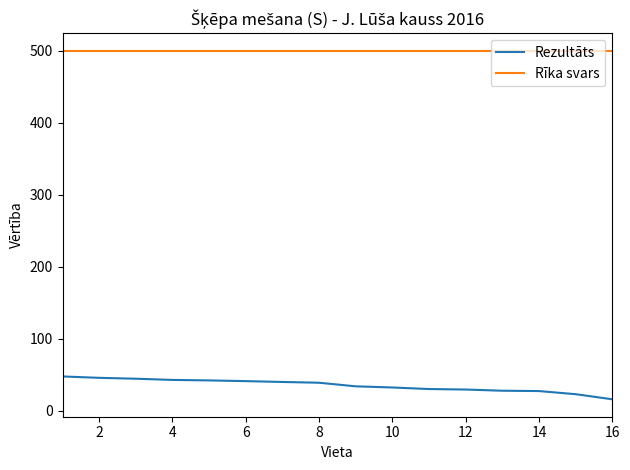

Rank the series by their average value, from lowest to highest.

Rezultāts, Rīka svars